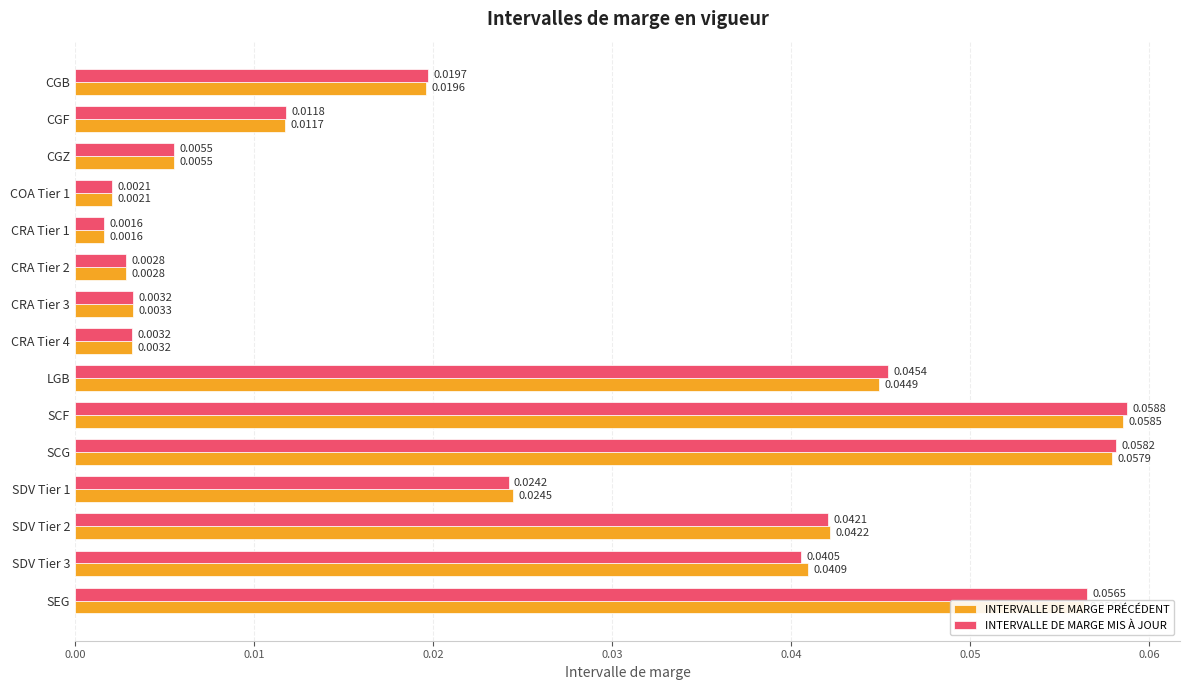

Count the number of categories in the chart.

15